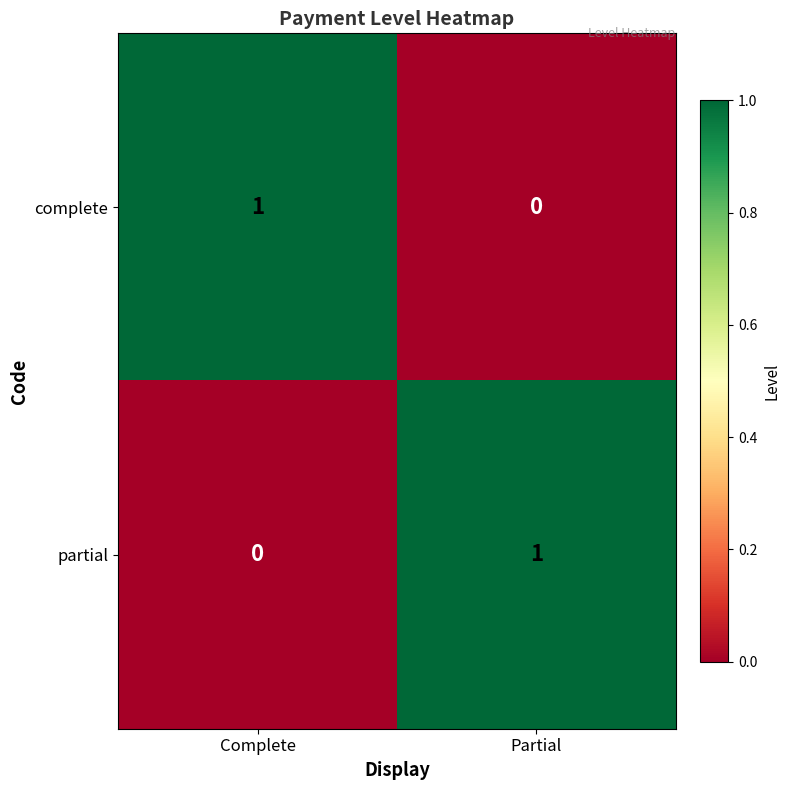

At which label is partial closest to 0?

Complete